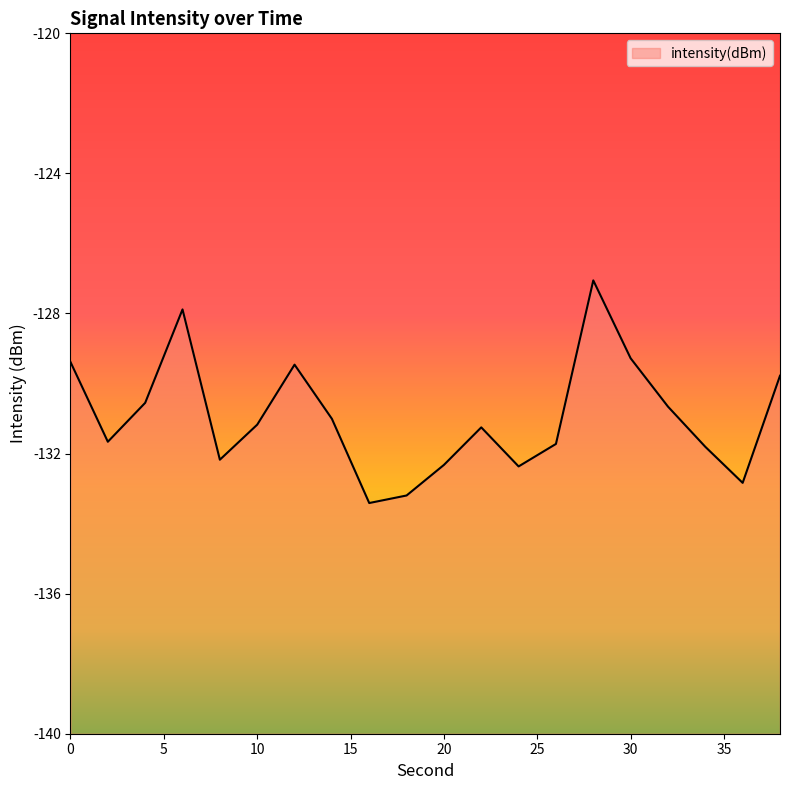

What is the maximum value shown in the chart?

-127.1